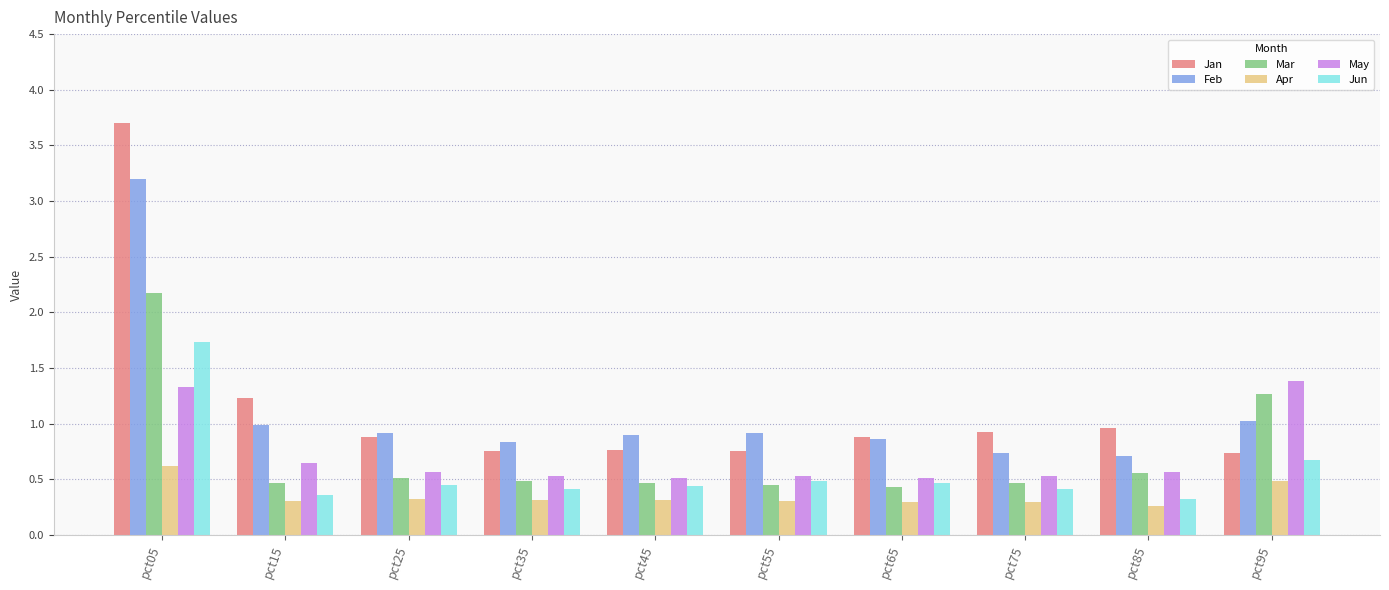

How many data points does each series have?

10